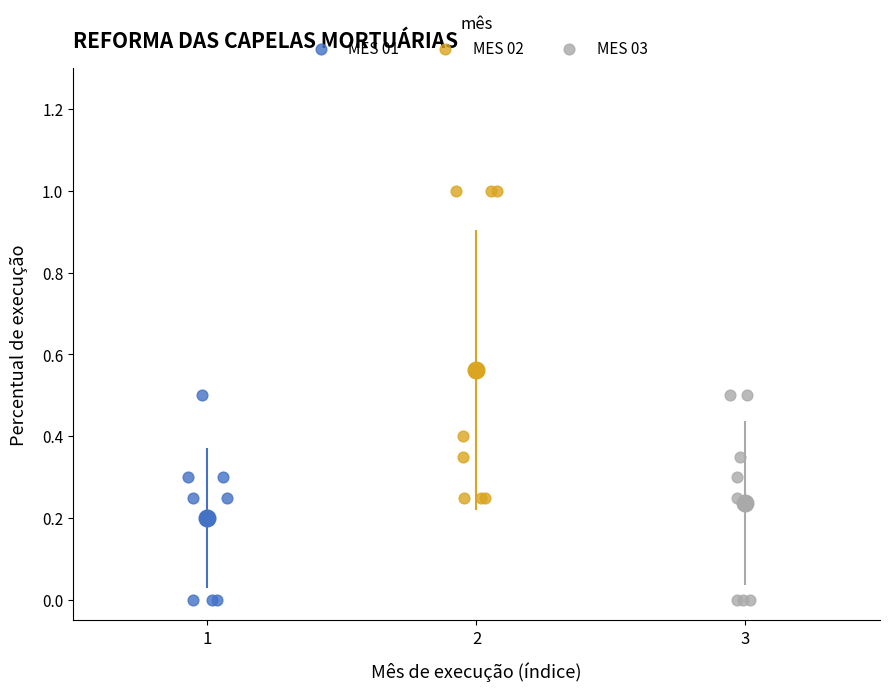

Which series contains the highest Y value?

MES 02